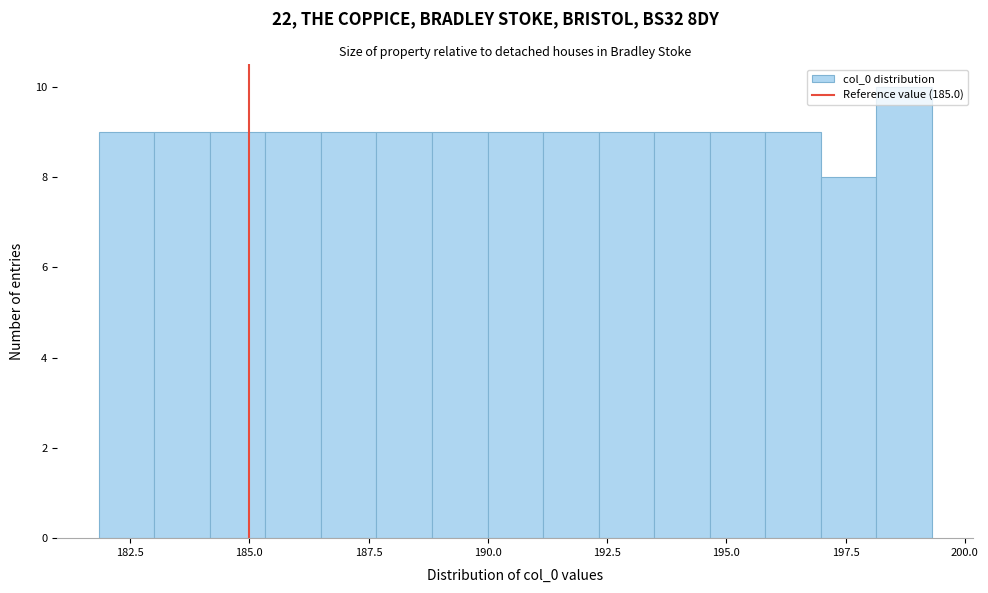

Read against the x-axis, roughly where is the centre of the tallest bar?

198.5